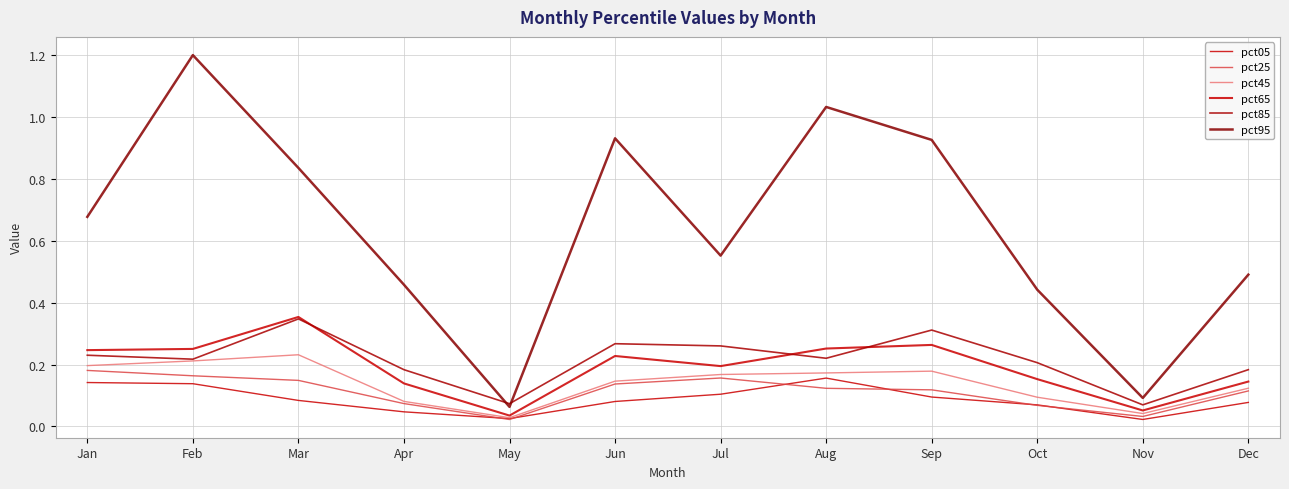

Which category has the highest value in the pct85 series?

Mar